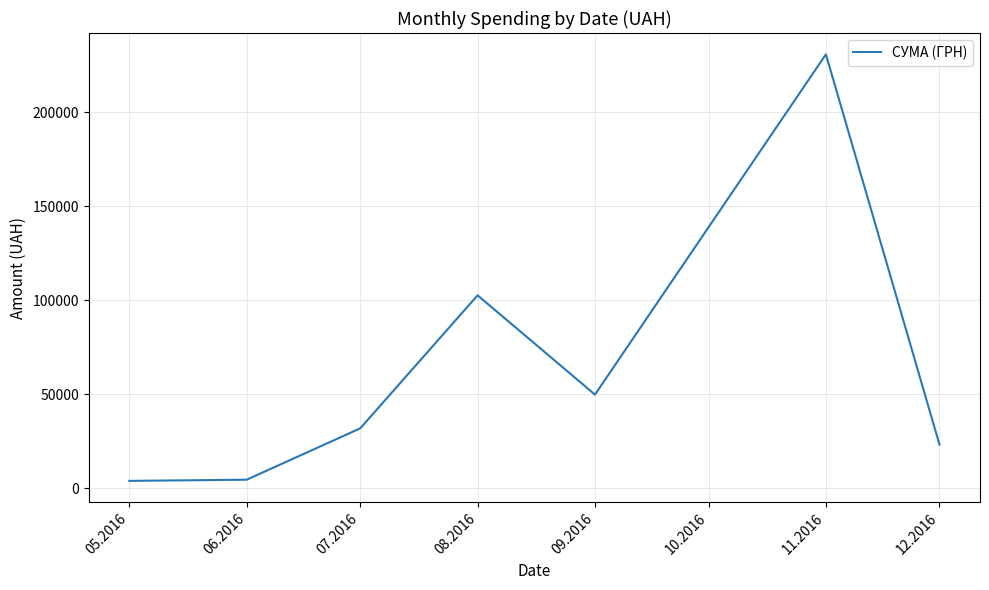

What is the ratio of the value at 08.2016 to the value at 09.2016?

2.1